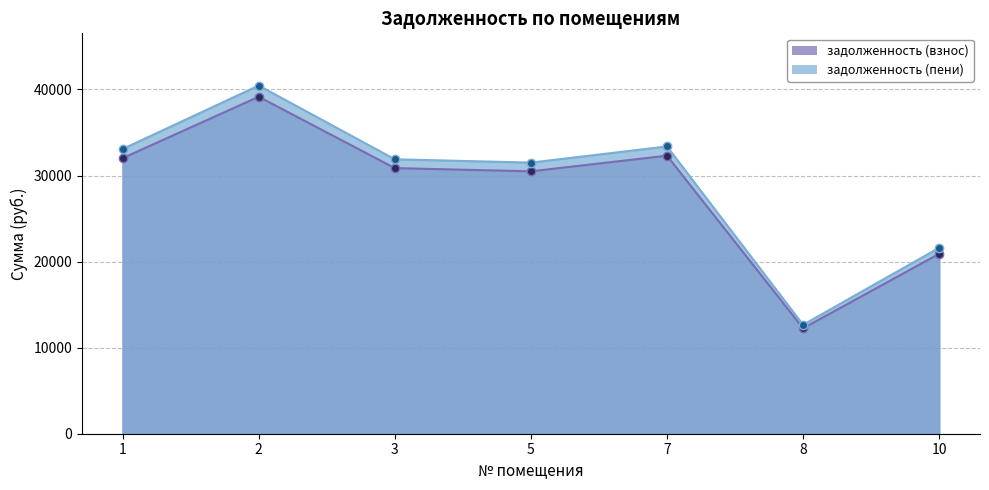

Which label corresponds to the smallest value in the chart?

8